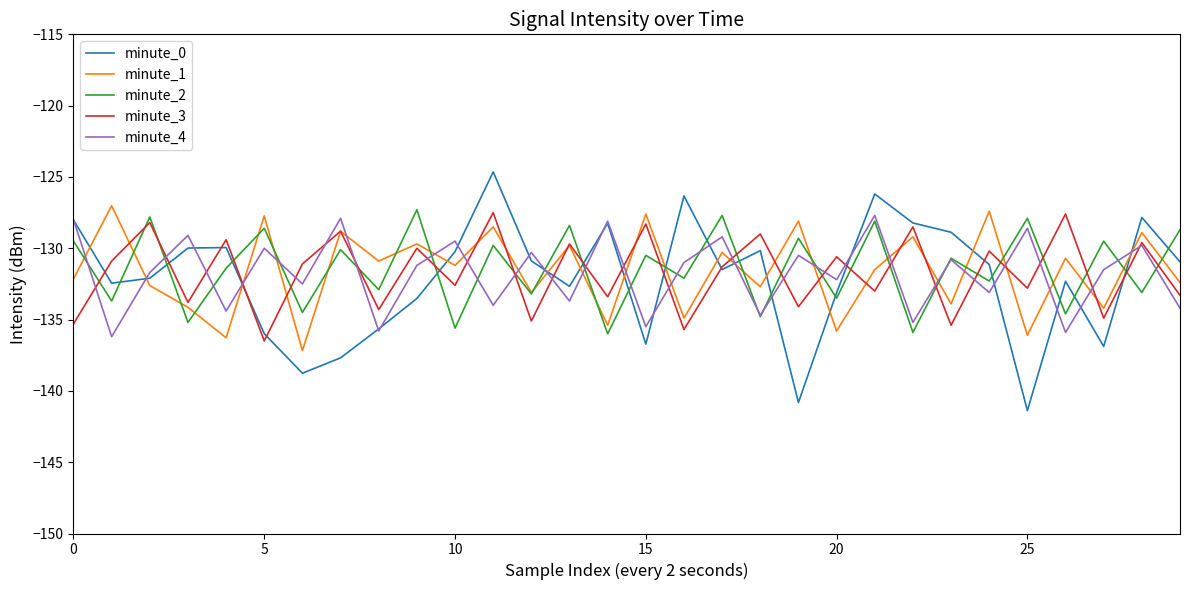

Which series ends up on top after the final intersection of minute_0 and minute_3?

minute_0